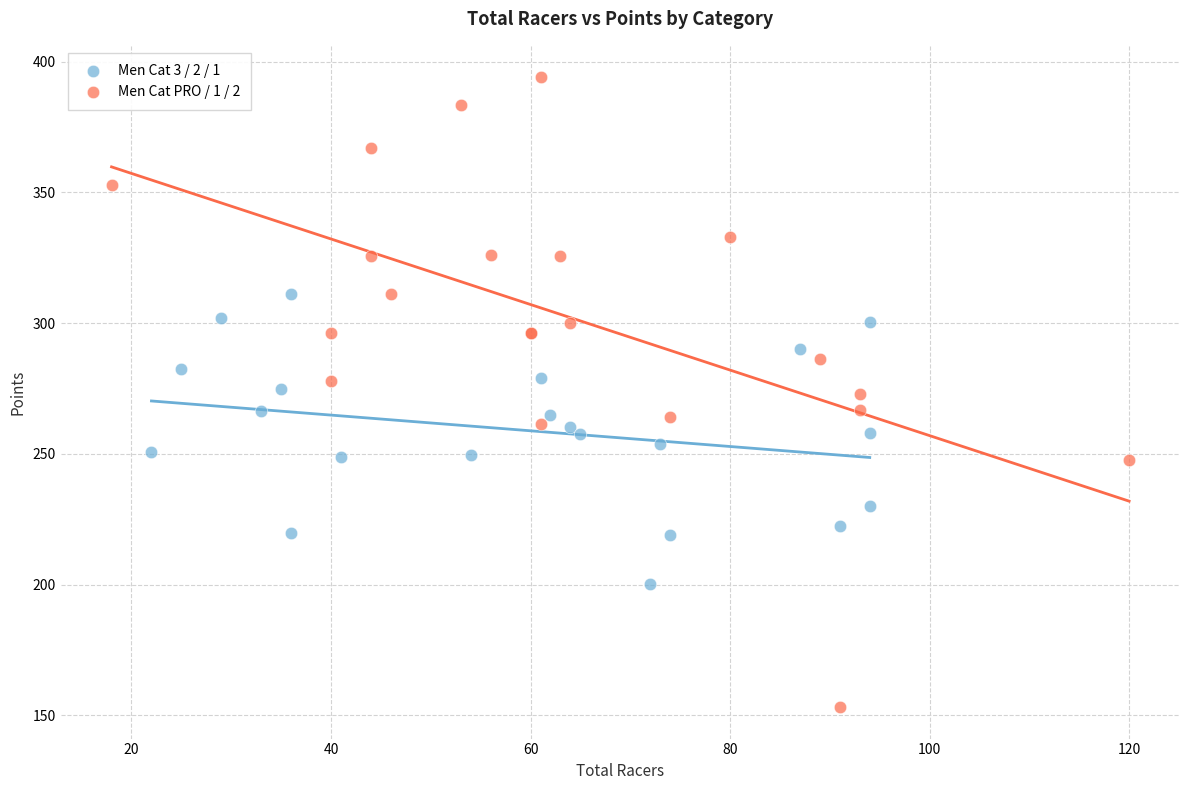

Which series has the widest spread of Y values?

Men Cat PRO / 1 / 2